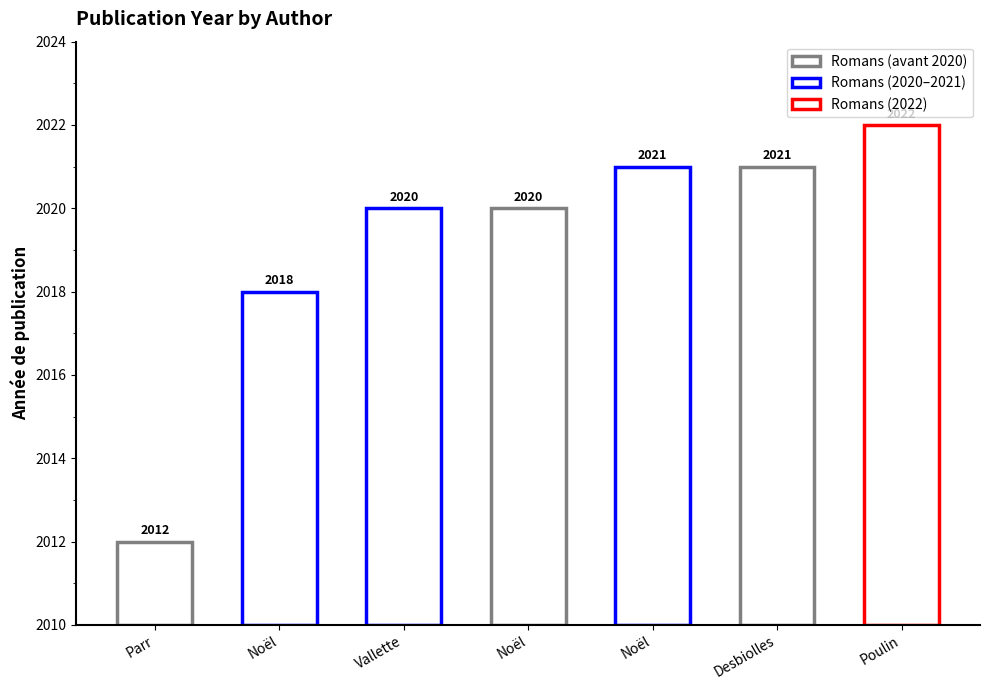

What value does the data have at Vallette, Delphine?

2020